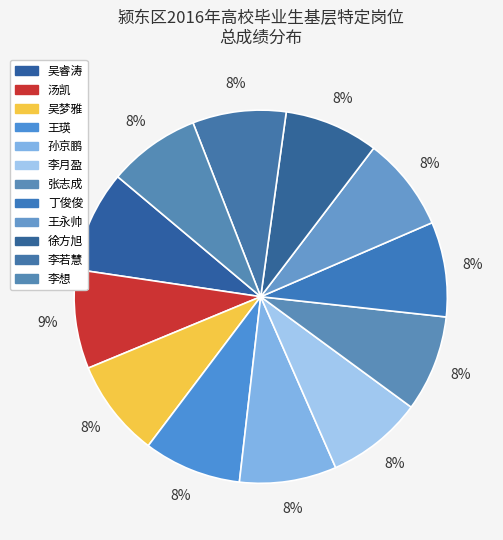

To the nearest percent, what is the combined percentage of 张志成 and 孙京鹏?

17%